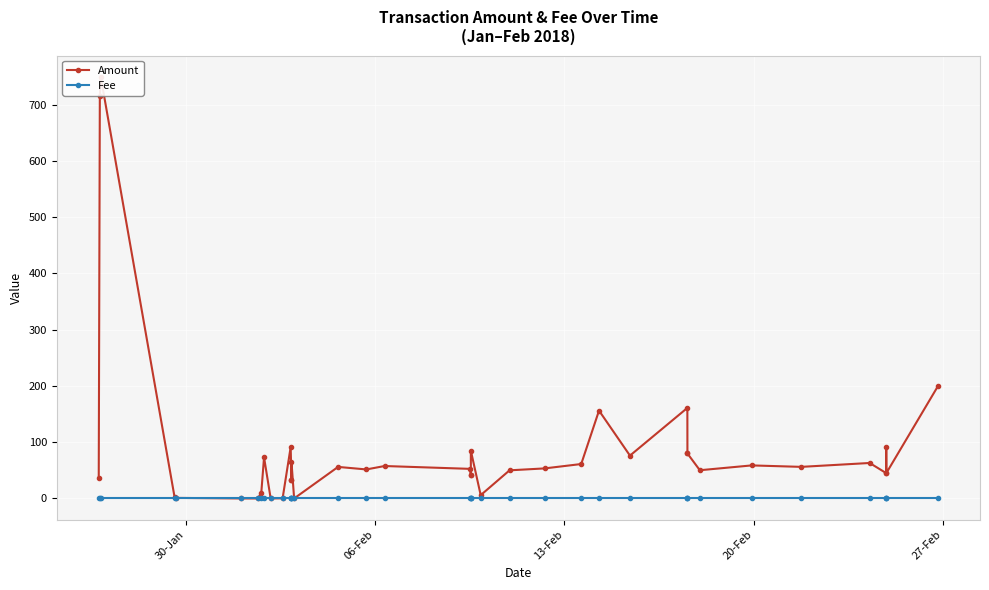

What is the value of the Fee point at the 13th from the left?

1.0